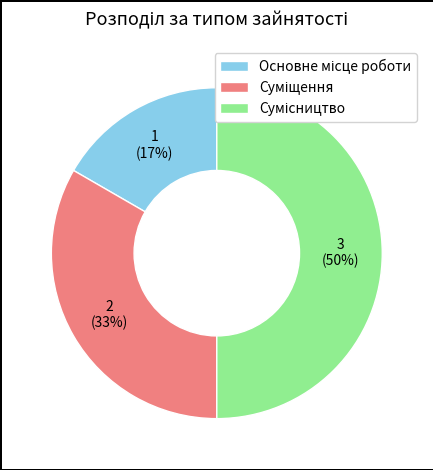

To the nearest percent, what is the difference between the largest and smallest slice percentages?

33%